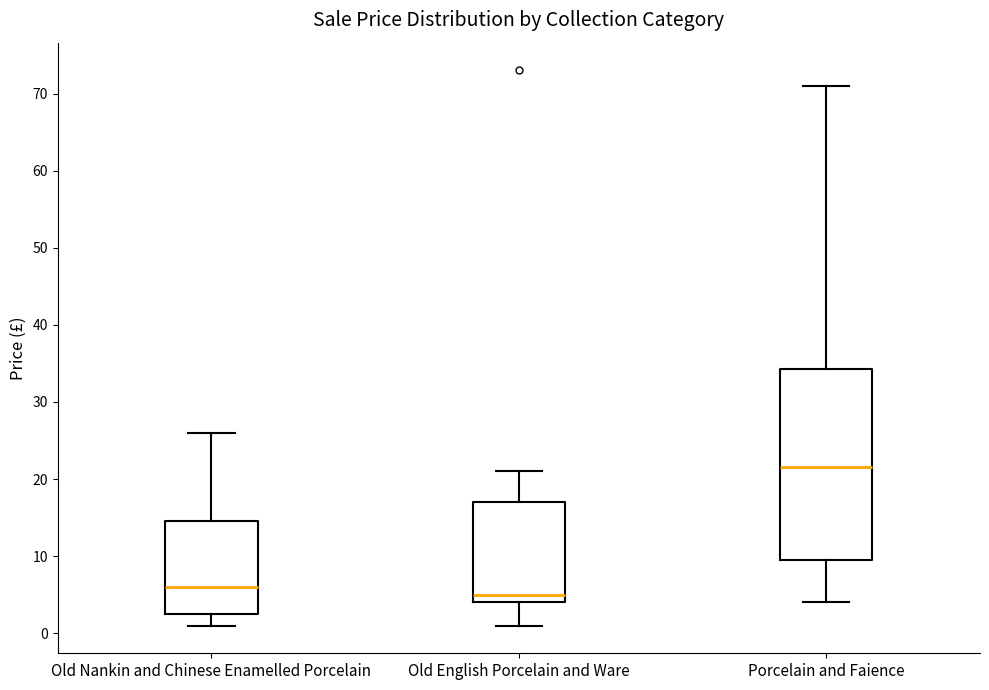

Where does the lower whisker of the box for Porcelain and Faience end on the y-axis? The values are not printed on the chart, so give them approximately, as read against the axis.

4